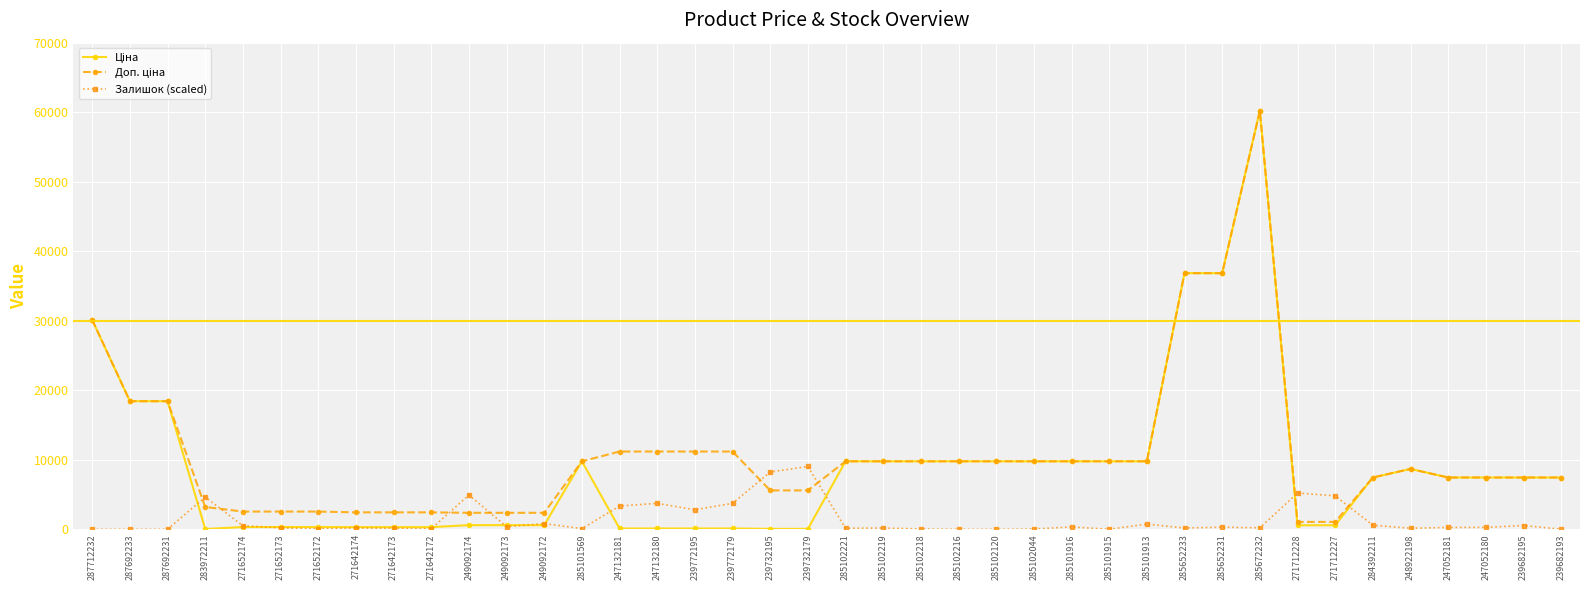

What is the label of the 35th point from the right?

271652173